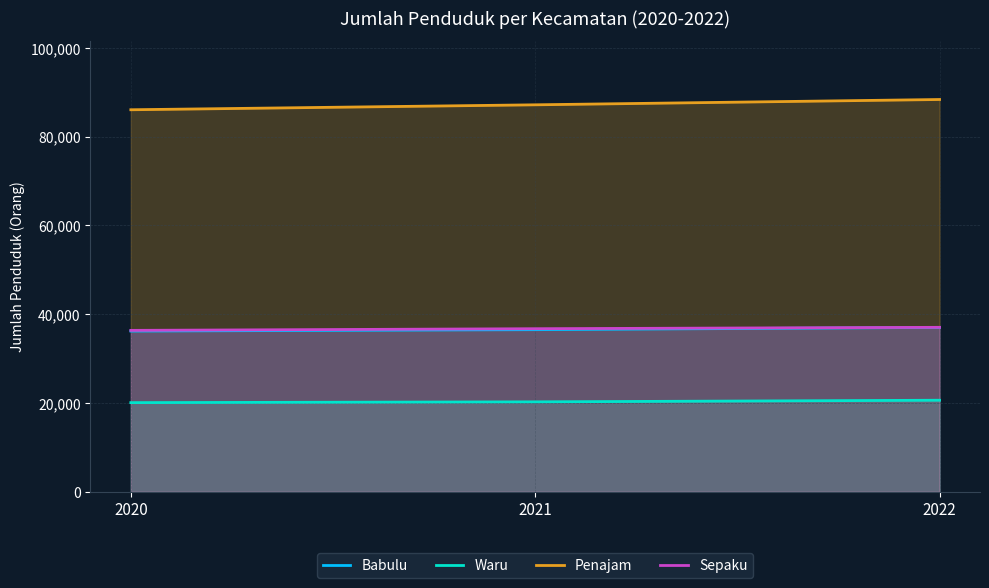

The value of Waru at 2022 is 12191. True or false?

False